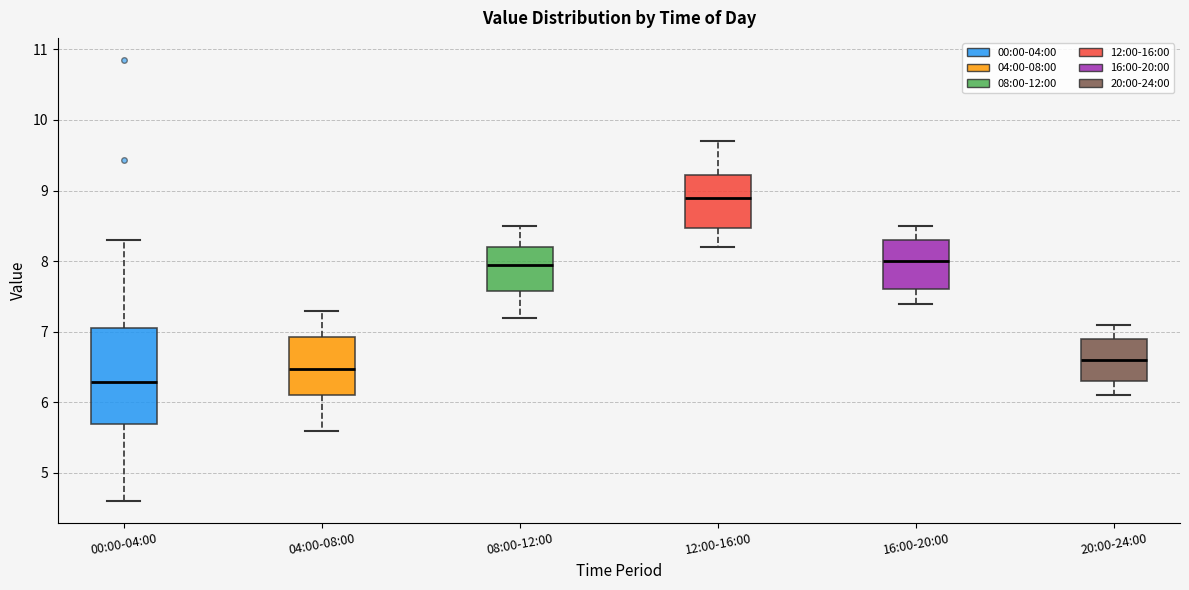

Comparing the boxes themselves (not the whiskers), which one is the tallest?

00:00-04:00